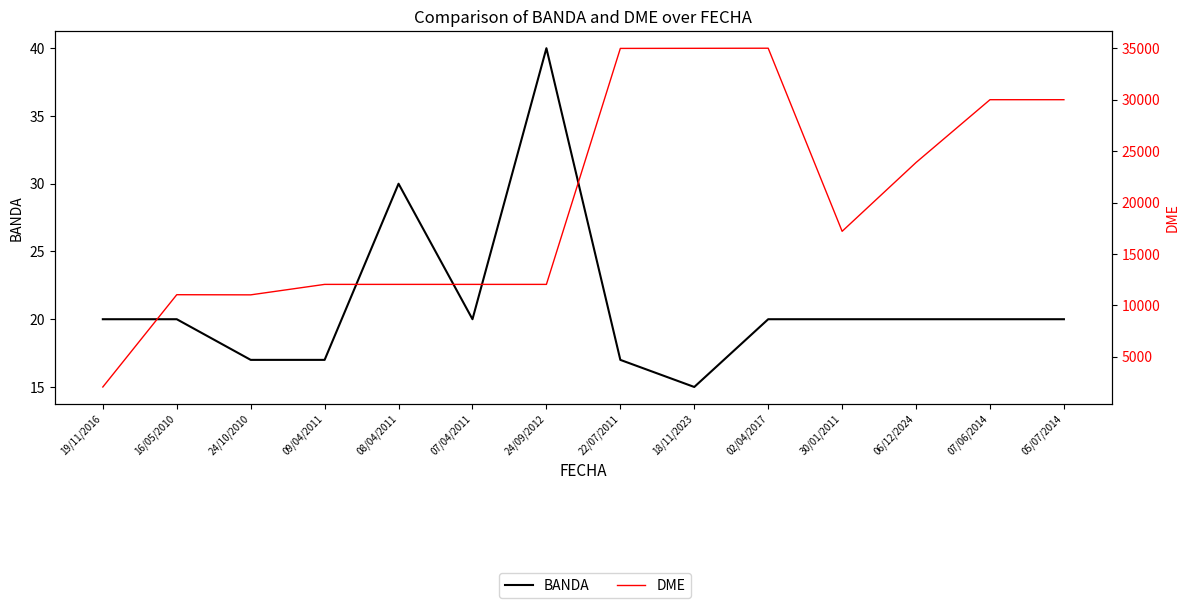

True or false: DME and BANDA cross at least once.

False